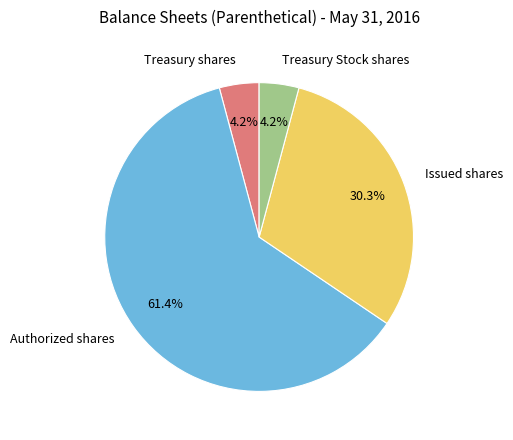

To the nearest percent, what is the difference between the Issued shares and Treasury Stock shares slice percentages?

26%